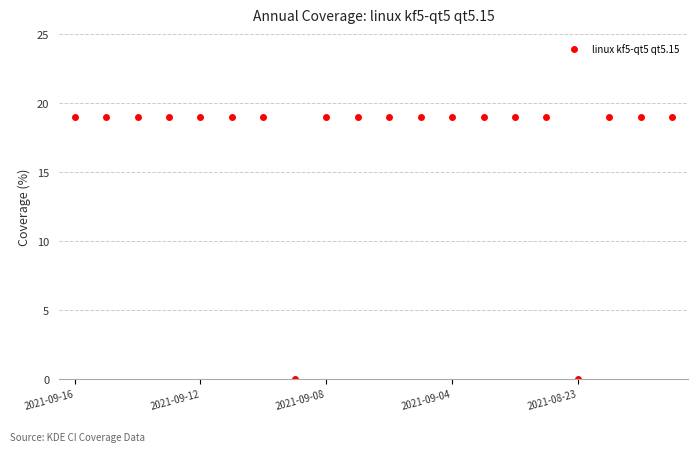

What is the value of the 9th point from the left?

19